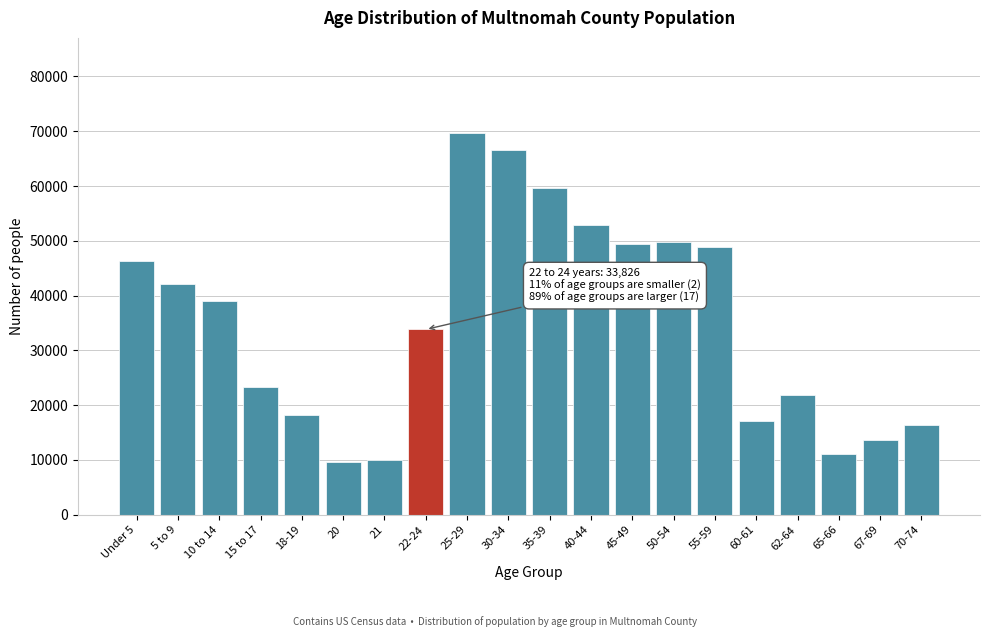

Reading left to right, extract all data points from this chart.

Under 5=46298	5 to 9=42050	10 to 14=39077	15 to 17=23258	18-19=18178	20=9565	21=10025	22-24=33826	25-29=69630	30-34=66488	35-39=59651	40-44=52899	45-49=49425	50-54=49774	55-59=48853	60-61=17051	62-64=21863	65-66=11034	67-69=13602	70-74=16380